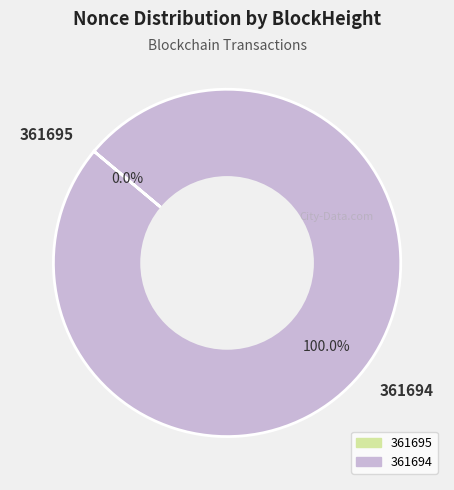

What is the majority slice?

361694